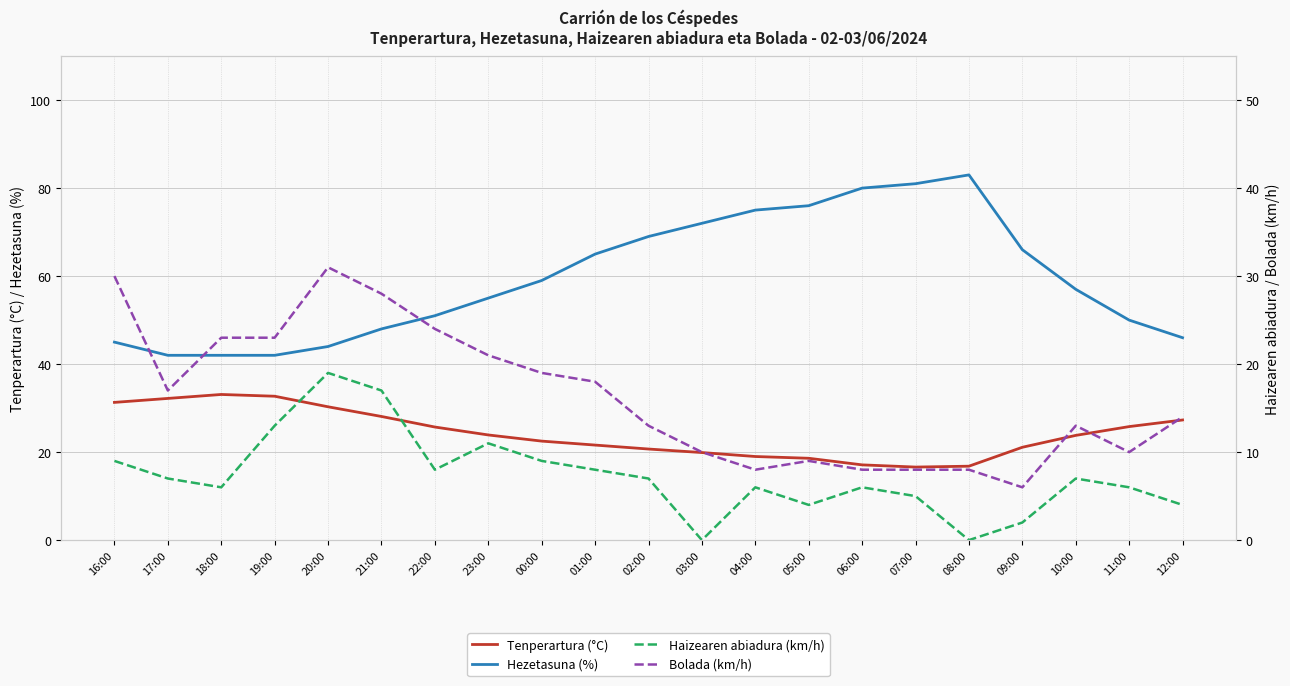

Is this an area chart (filled region under the line)?

No